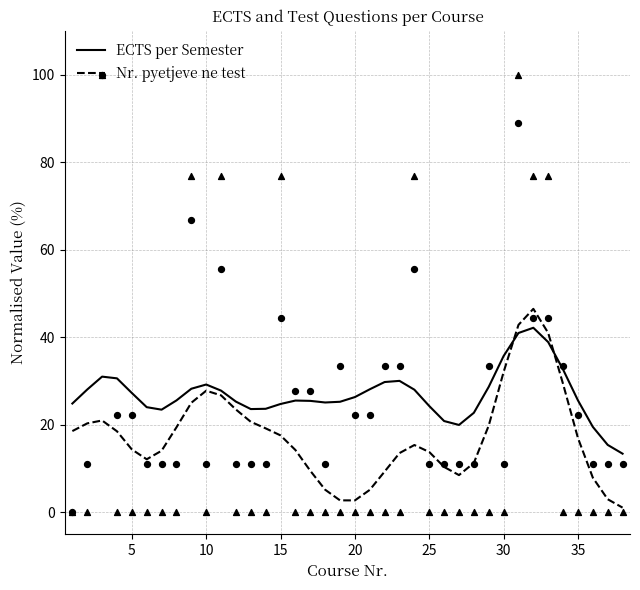

Which series reaches the minimum Y coordinate?

Nr. pyetjeve ne test